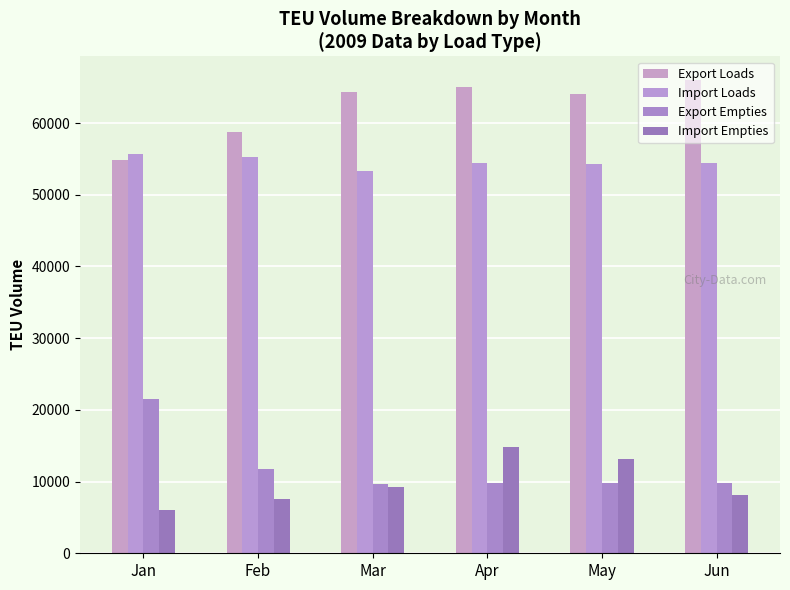

At which label is Import Loads closest to 54505?

Jun